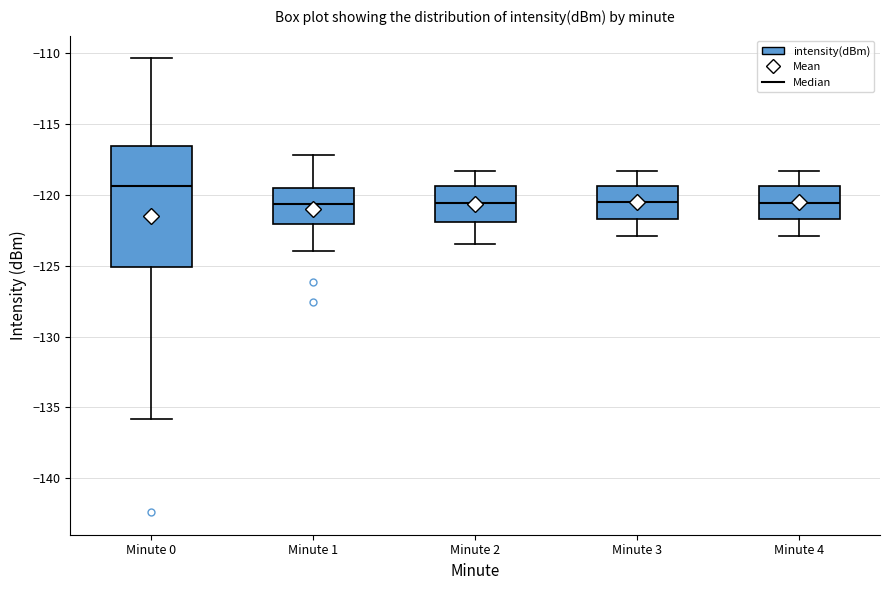

Reading left to right, read every box against the y-axis: the position of its median line, the range the box covers, and the ends of its whiskers. The values are not printed on the chart, so give them approximately, as read against the axis.

Minute 0: median -119.5, box -125.0 to -116.5, whiskers -136.0 to -110.5
Minute 1: median -120.5, box -122.0 to -119.5, whiskers -124.0 to -117.0
Minute 2: median -120.5, box -122.0 to -119.5, whiskers -123.5 to -118.5
Minute 3: median -120.5, box -121.5 to -119.5, whiskers -123.0 to -118.5
Minute 4: median -120.5, box -121.5 to -119.5, whiskers -123.0 to -118.5